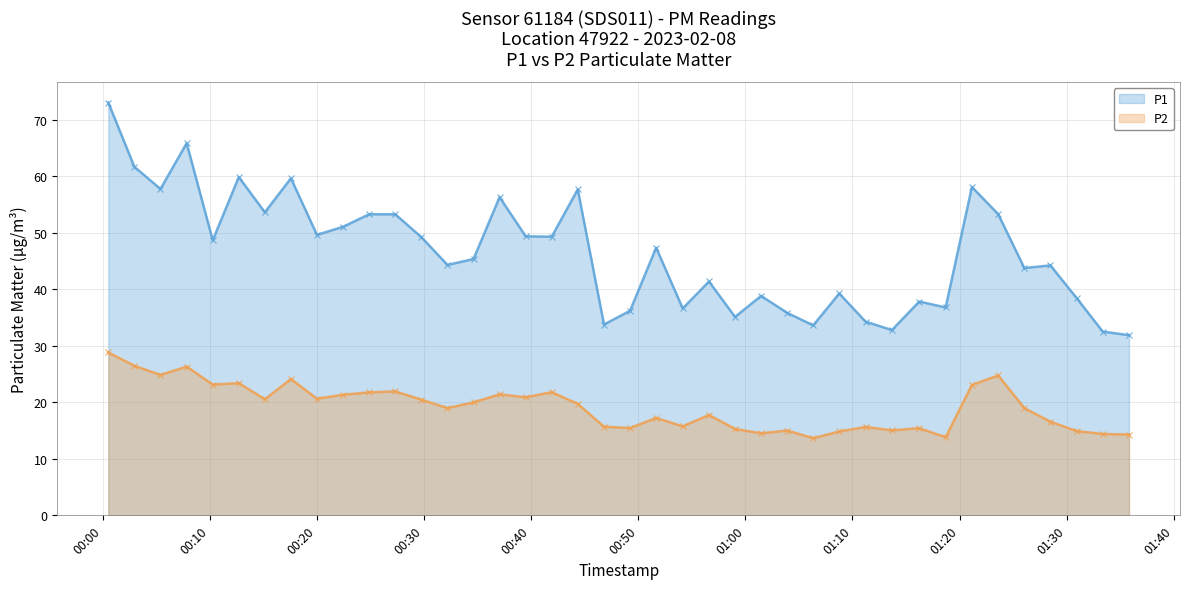

What is the greatest value displayed?

73.1